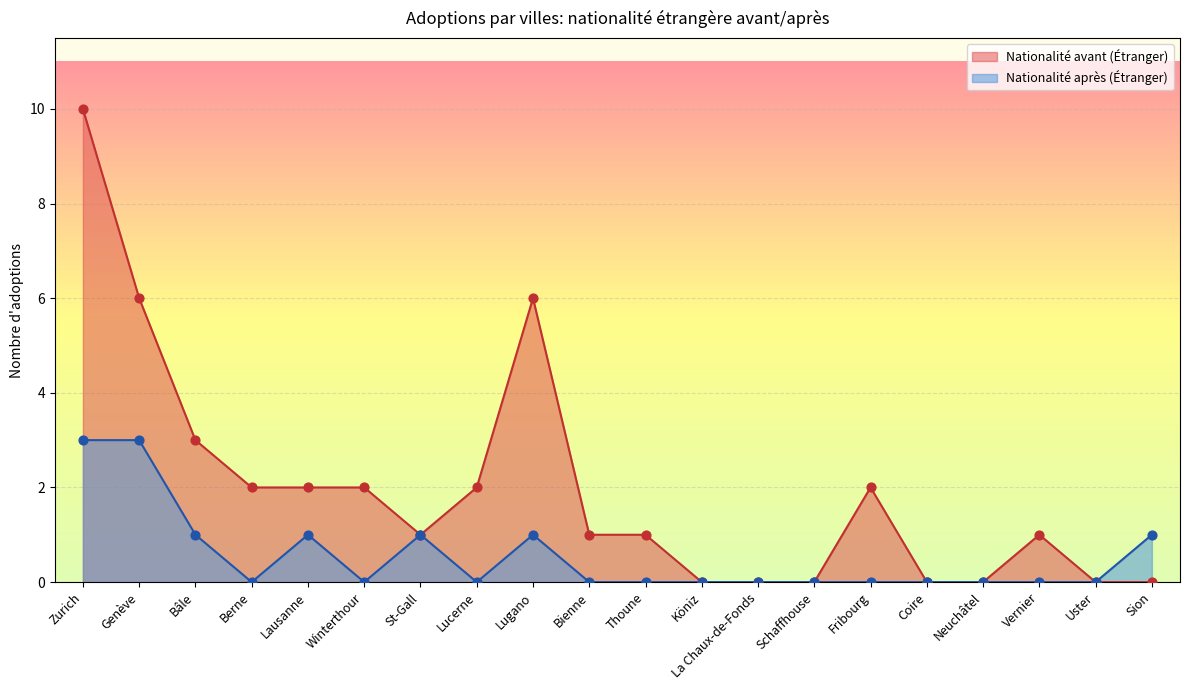

Which series contains the lowest Y value?

Nationalité avant (Étranger)